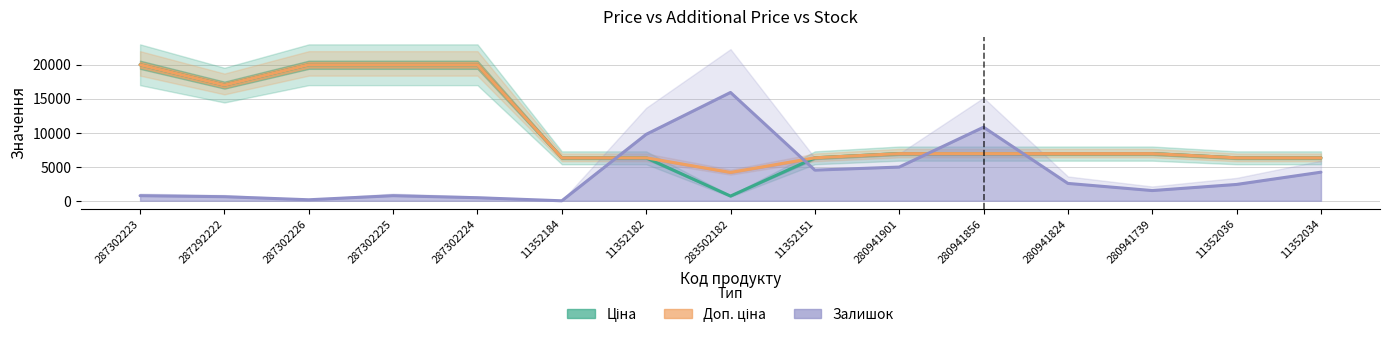

What is the highest value of the Ціна series?

19964.2